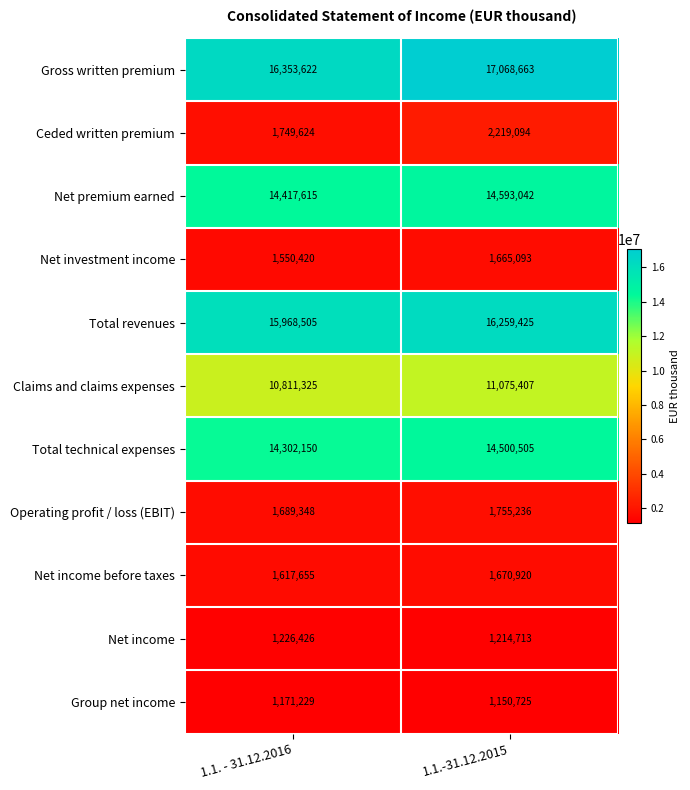

Is the value of Group net income at 1.1.-31.12.2015 greater than the value of Operating profit / loss (EBIT) at 1.1.-31.12.2015?

No